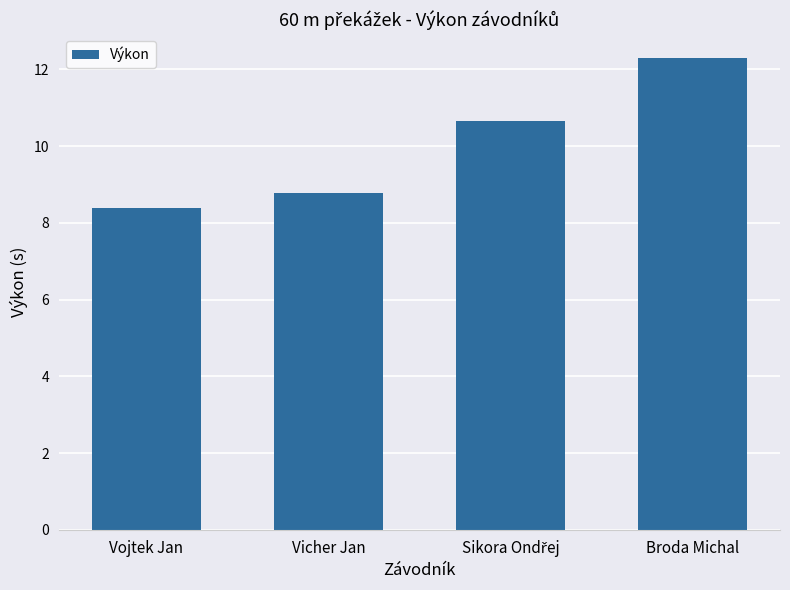

What is the minimum value shown in the chart?

8.4